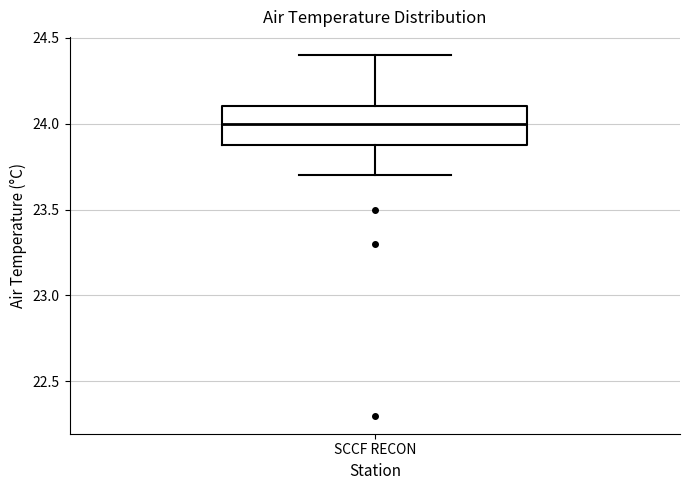

Where does the upper whisker of the box for SCCF RECON end on the y-axis? The values are not printed on the chart, so give them approximately, as read against the axis.

24.4